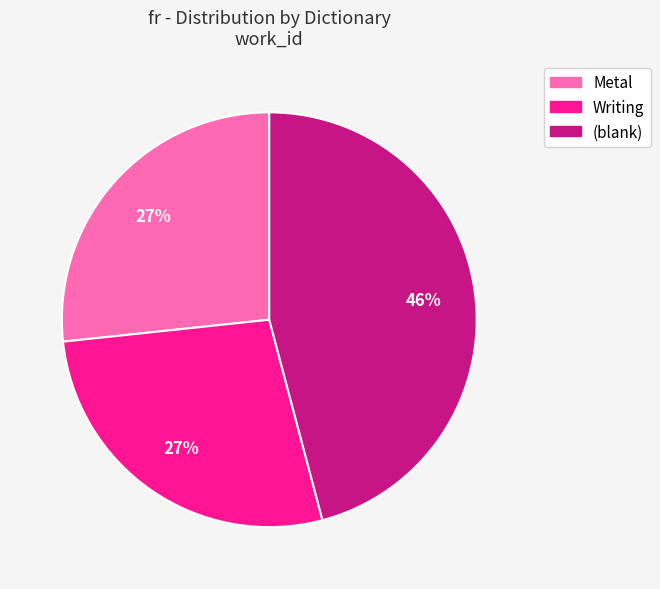

Is there any slice that represents more than half of the pie?

No